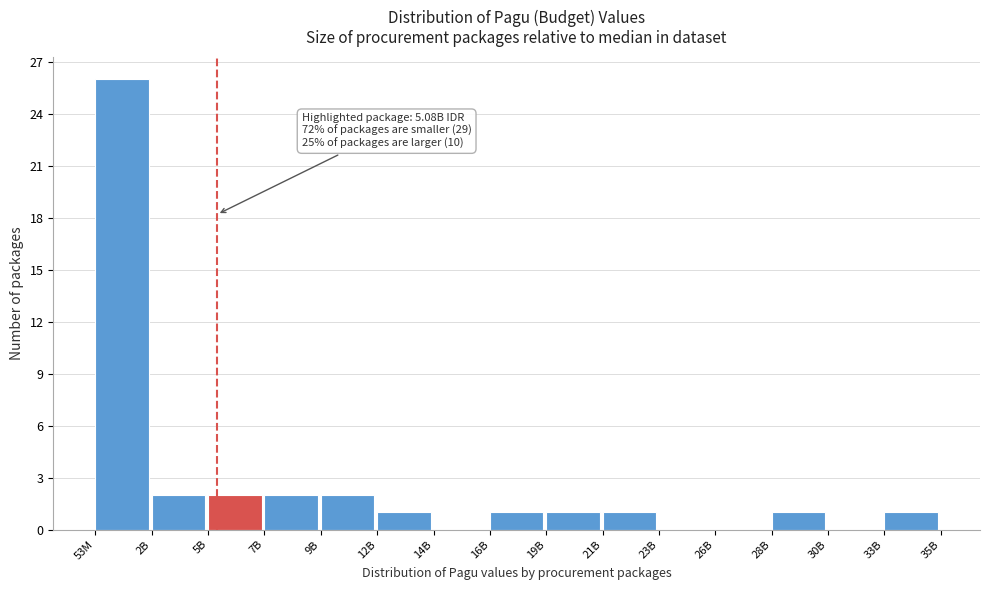

Reading left to right, transcribe all the data shown in this chart.

53M=26	2B=2	5B=2	7B=2	9B=2	12B=1	14B=0	16B=1	19B=1	21B=1	23B=0	26B=0	28B=1	30B=0	33B=1